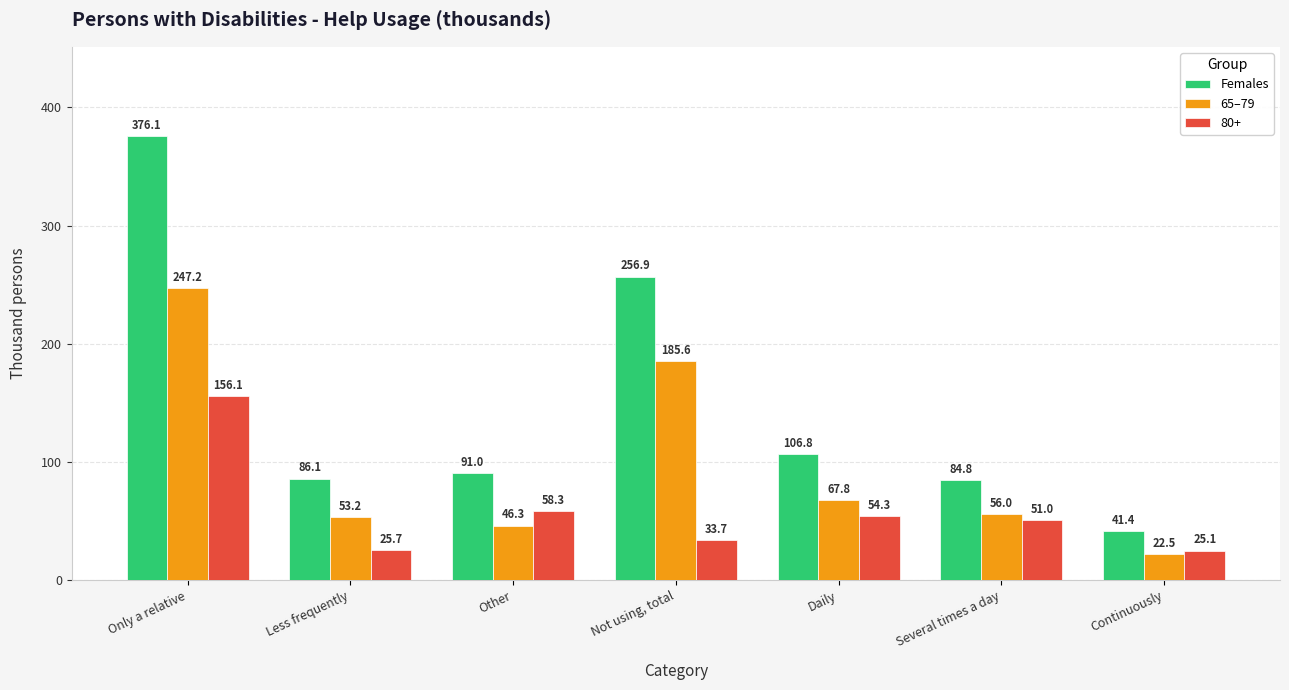

What is the difference between the second highest and minimum values in the Females series?

215.5